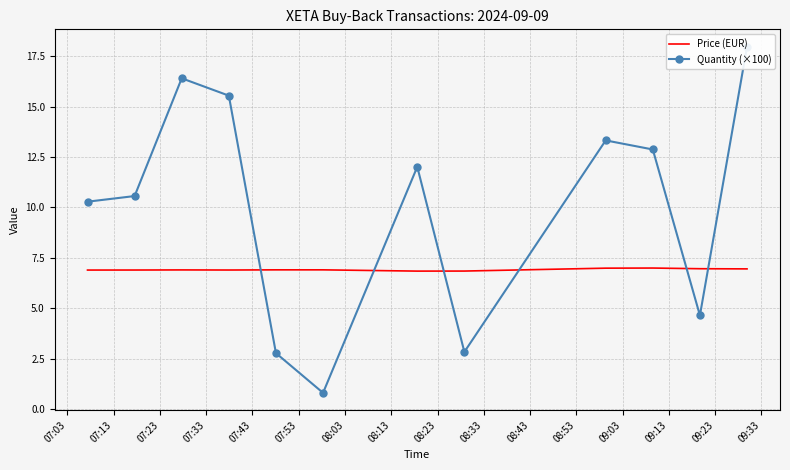

What is the maximum value for Price (EUR)?

7.0